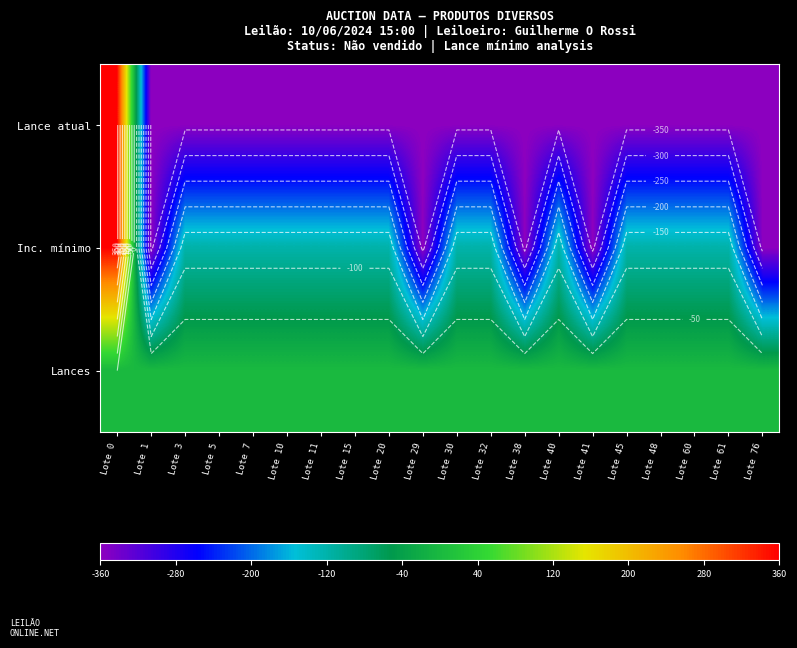

What is the difference between the highest and lowest values at Lote 38?

360.0